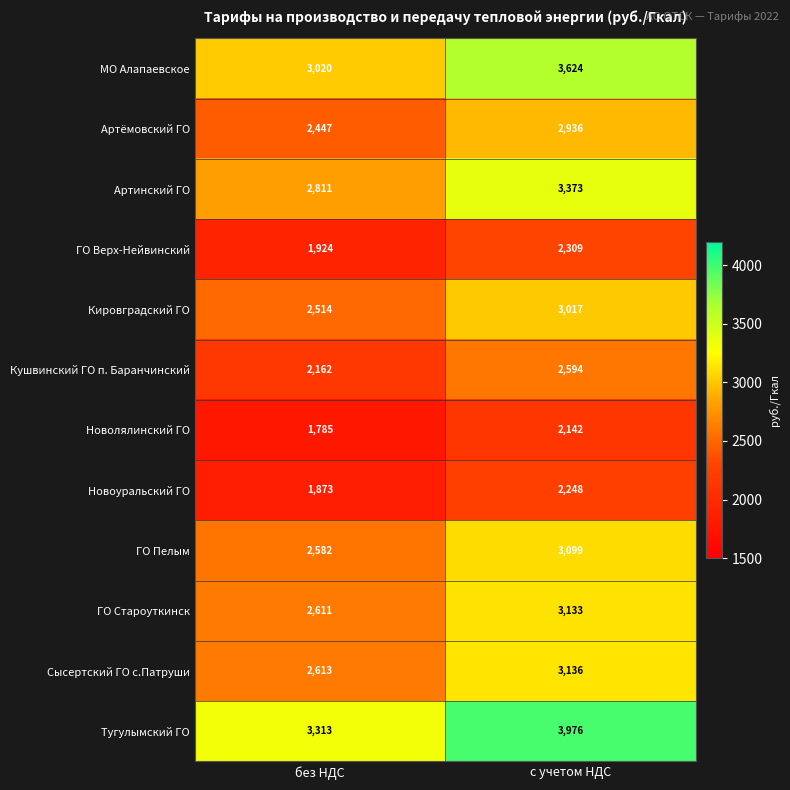

Where is Кировградский ГО nearest to the value 2765?

без НДС